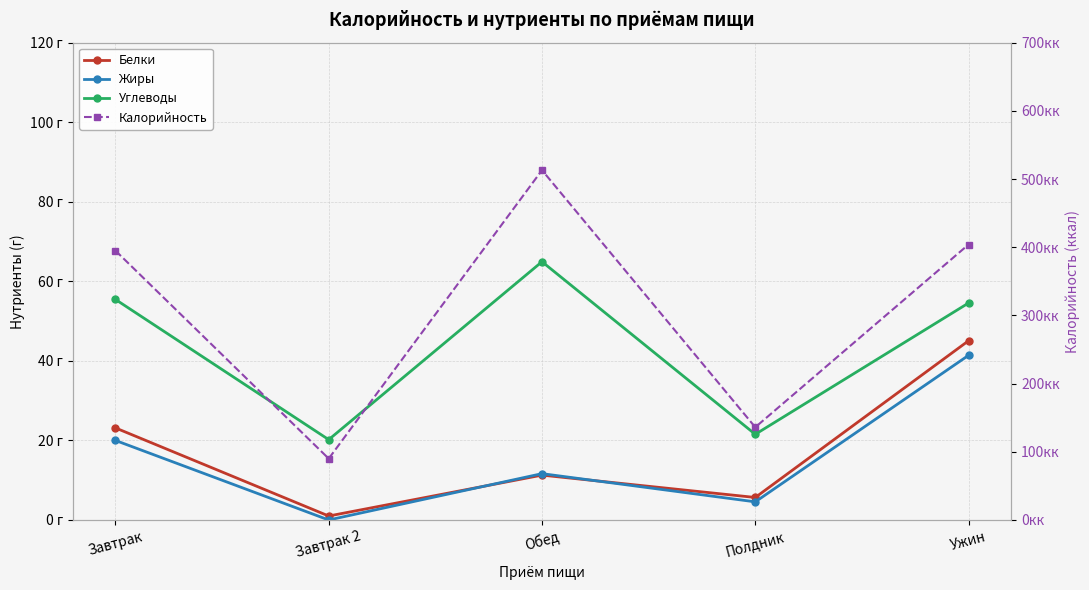

List the series in order of their peak value, highest first.

Калорийность, Углеводы, Белки, Жиры